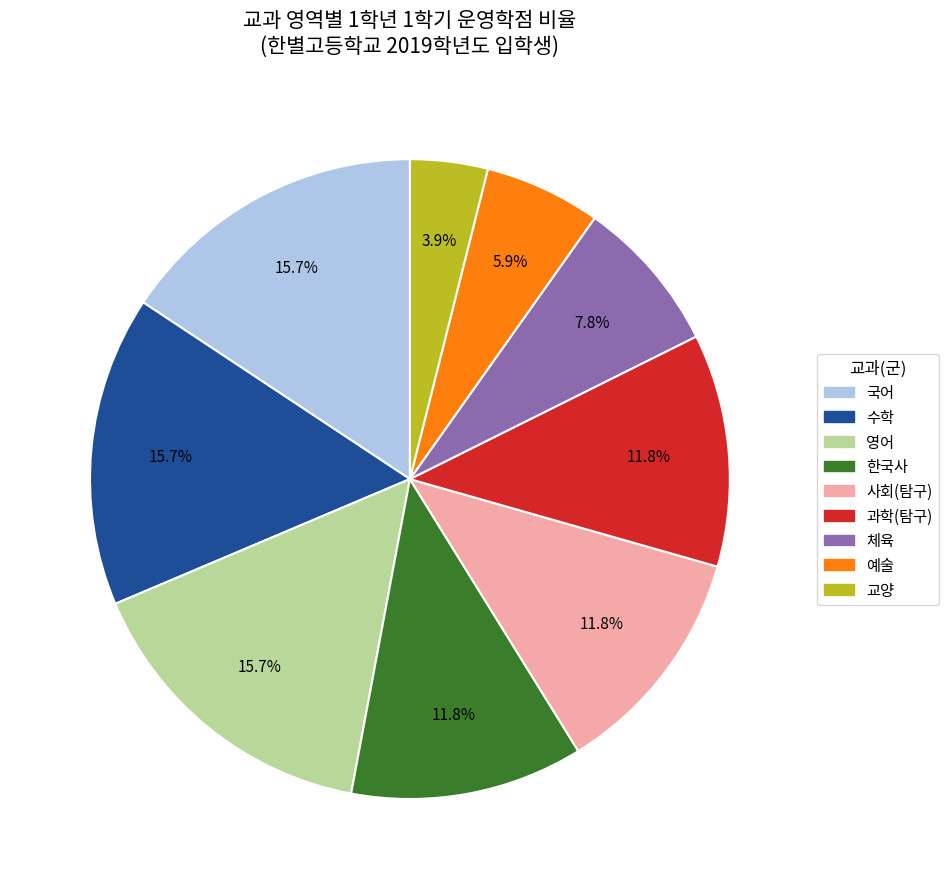

Approximately how many times larger is the value at 사회(탐구) compared to 체육?

1.5